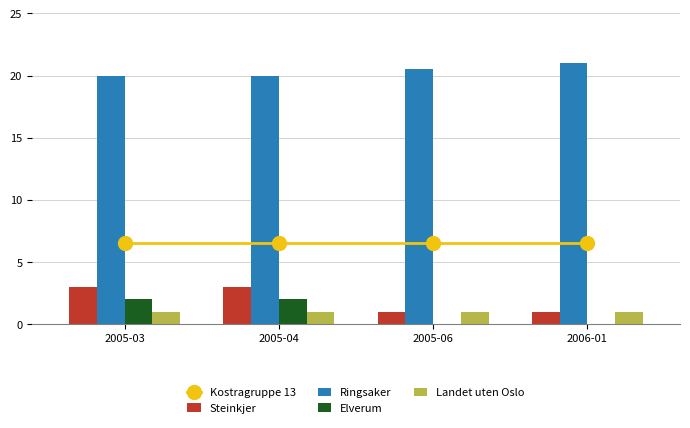

Is the value of Landet uten Oslo at 2005-06 greater than the value of Ringsaker at 2005-04?

No